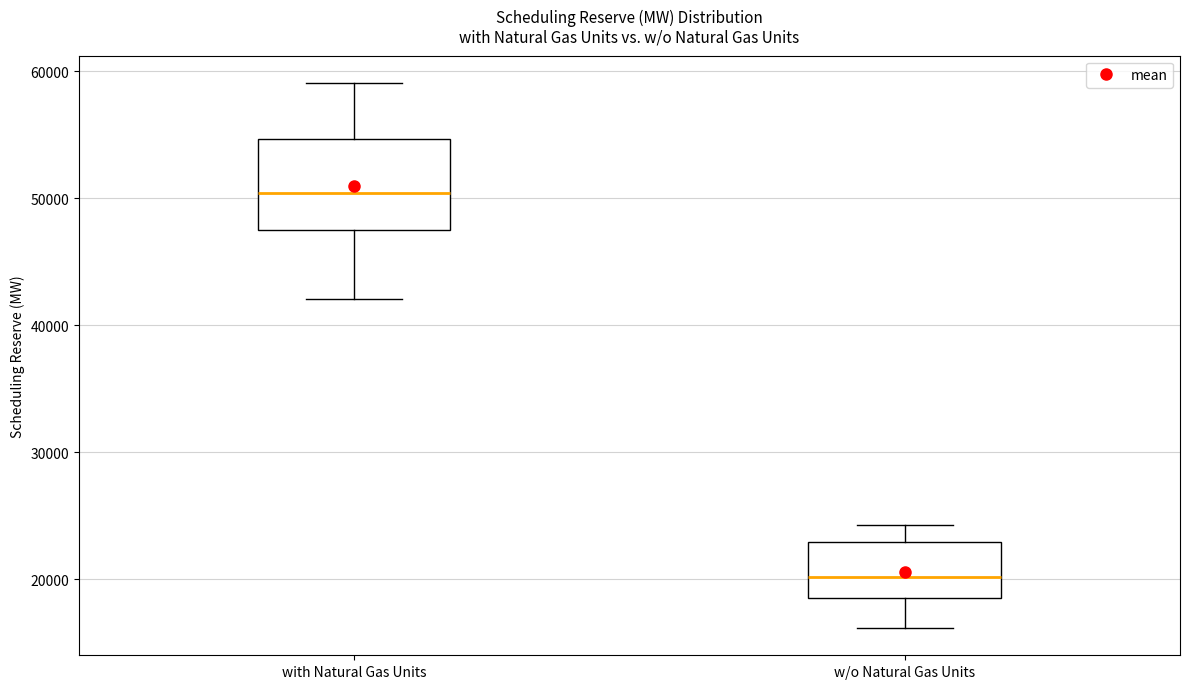

Which box has the highest median line?

with Natural Gas Units